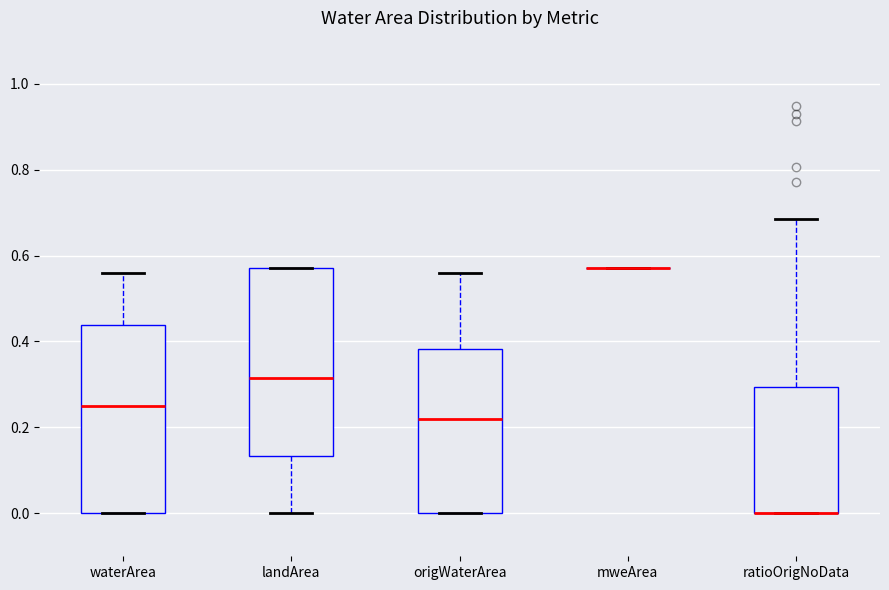

Reading left to right, transcribe this box plot: for each box, give where its median line is, the range the box spans, and where its two whiskers end, as read against the y-axis. The values are not printed on the chart, so give them approximately, as read against the axis.

waterArea: median 0.26, box 0.00 to 0.44, whiskers 0.00 to 0.56
landArea: median 0.32, box 0.14 to 0.58, whiskers 0.00 to 0.58
origWaterArea: median 0.22, box 0.00 to 0.38, whiskers 0.00 to 0.56
mweArea: box collapsed to a line at 0.58, whiskers 0.58 to 0.58
ratioOrigNoData: median 0.00 (drawn on the box's lower edge), box 0.00 to 0.30, whiskers 0.00 to 0.68